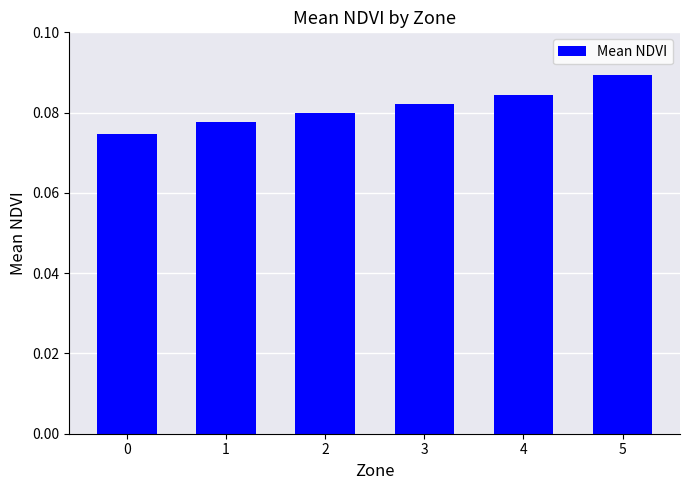

At which category does the chart reach its peak across all series?

5